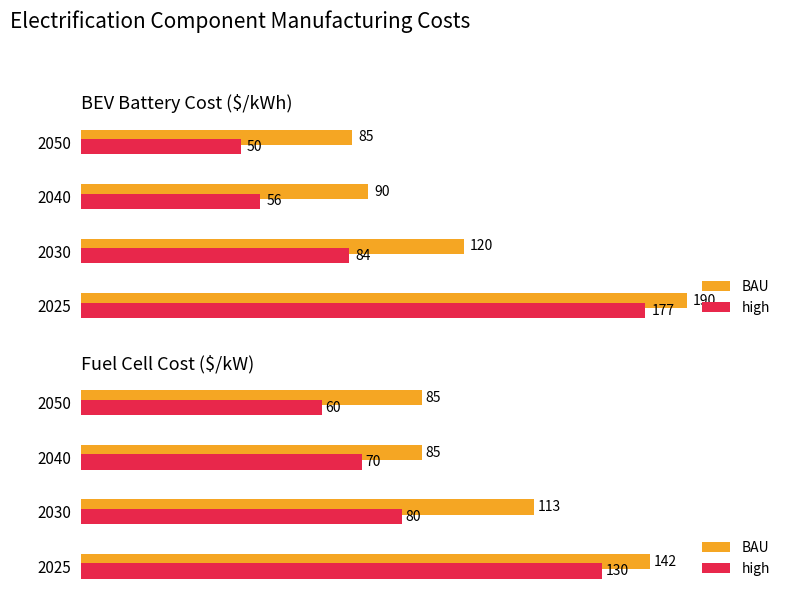

How many BAU values are between 85 and 142?

4